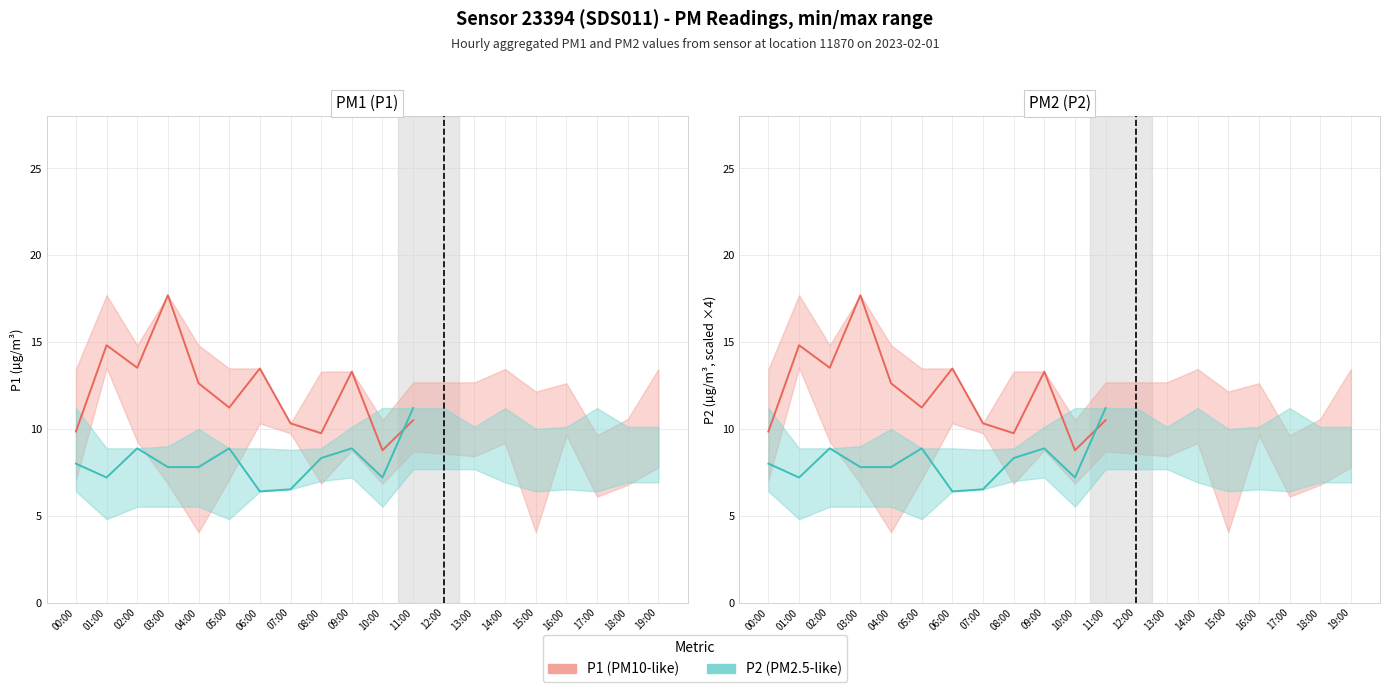

Which label corresponds to the smallest value in the chart?

06:00